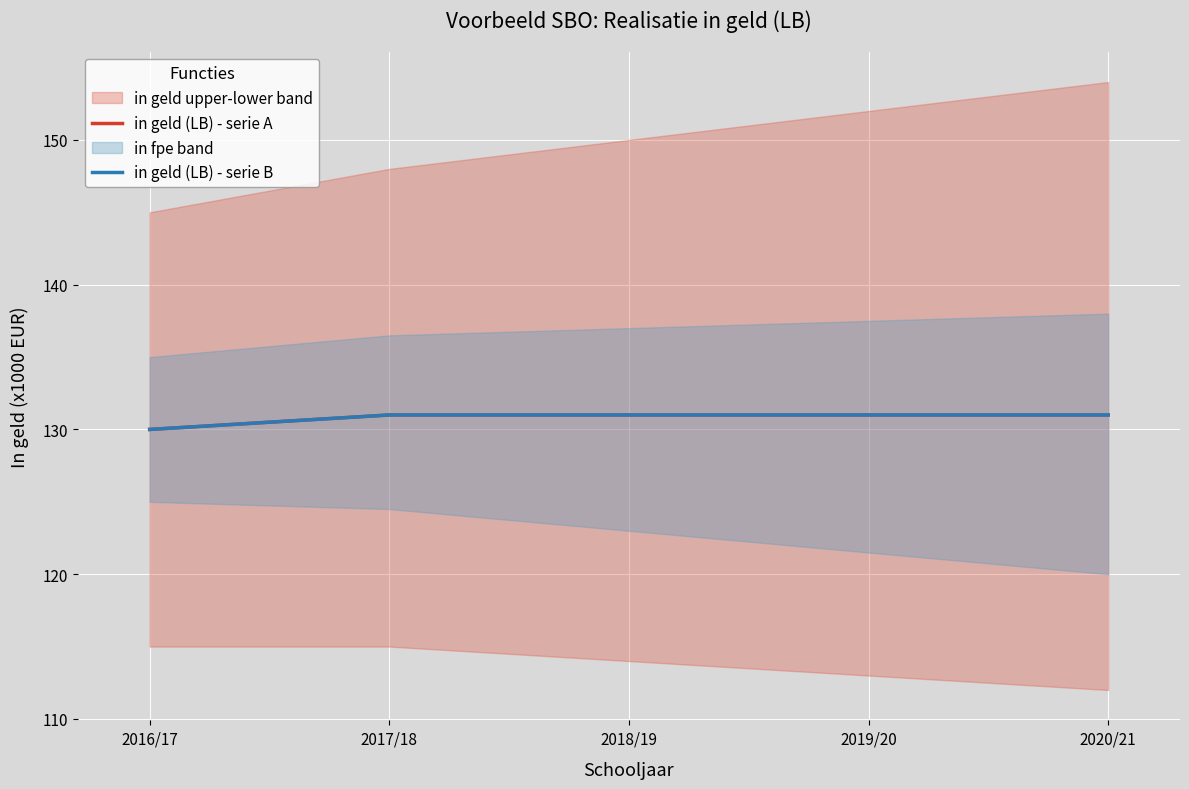

Count the in geld (LB) - serie A values in the range 131 to 132.

4